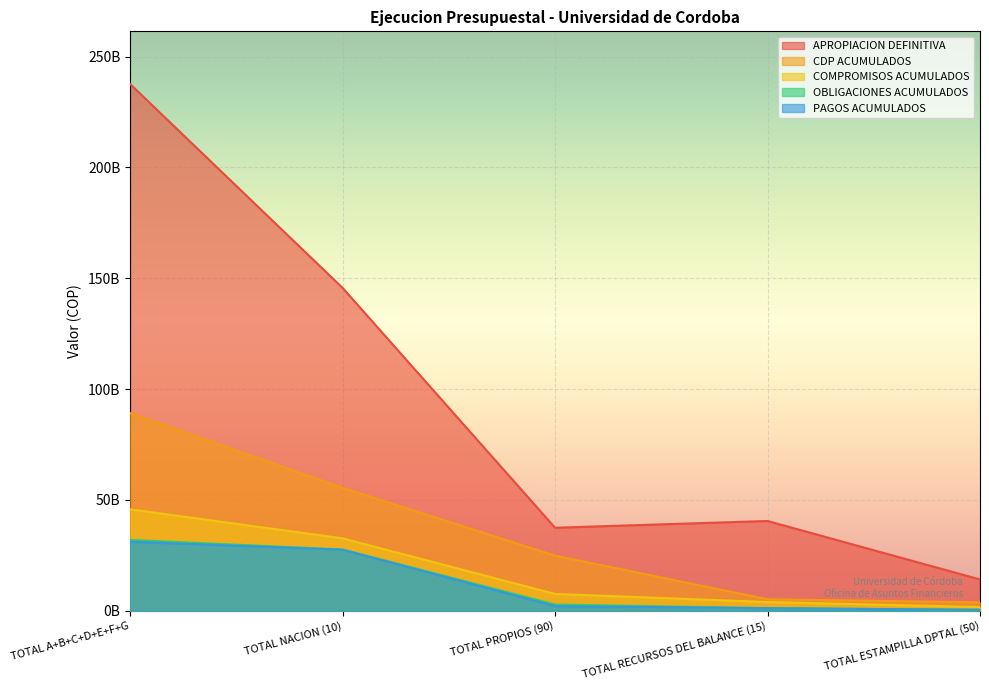

What is the total value across all series at TOTAL ESTAMPILLA DPTAL (50)?

20287937359